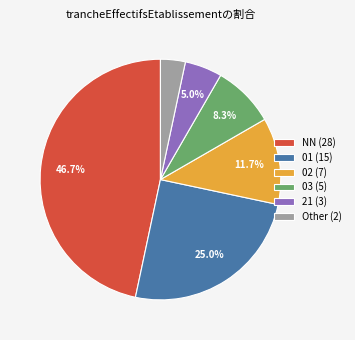

To the nearest percent, what percentage of the pie is 03?

8%